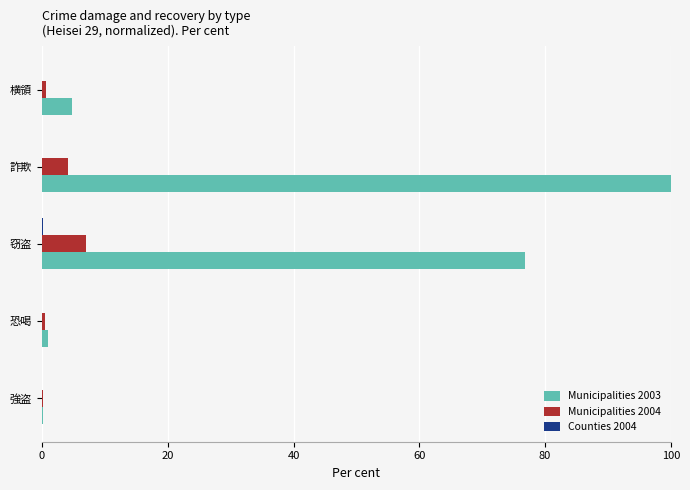

Where is Municipalities 2003 nearest to the value 50?

窃盗